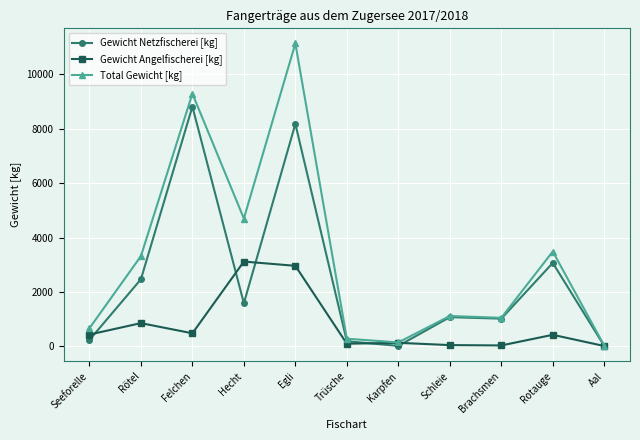

At which category does the chart reach its peak across all series?

Egli